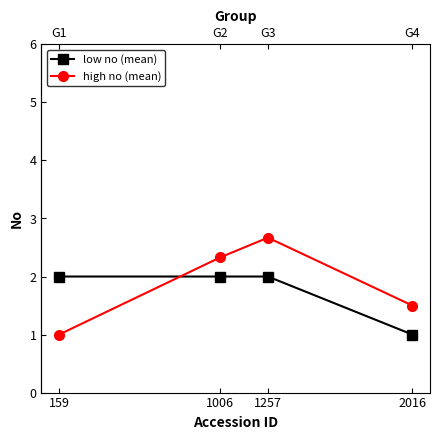

What are all the series names shown in the legend?

low no (mean), high no (mean)